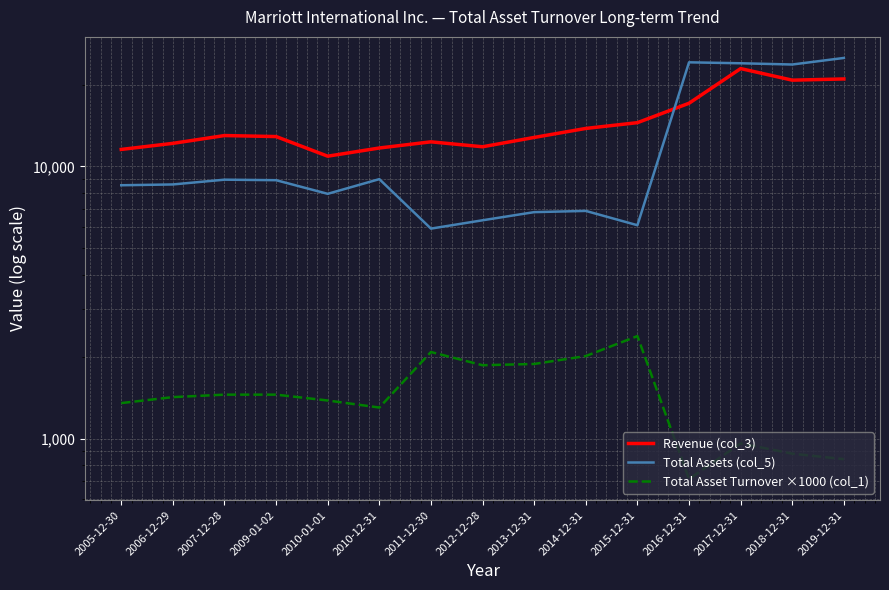

Does the chart have visible grid lines?

Yes